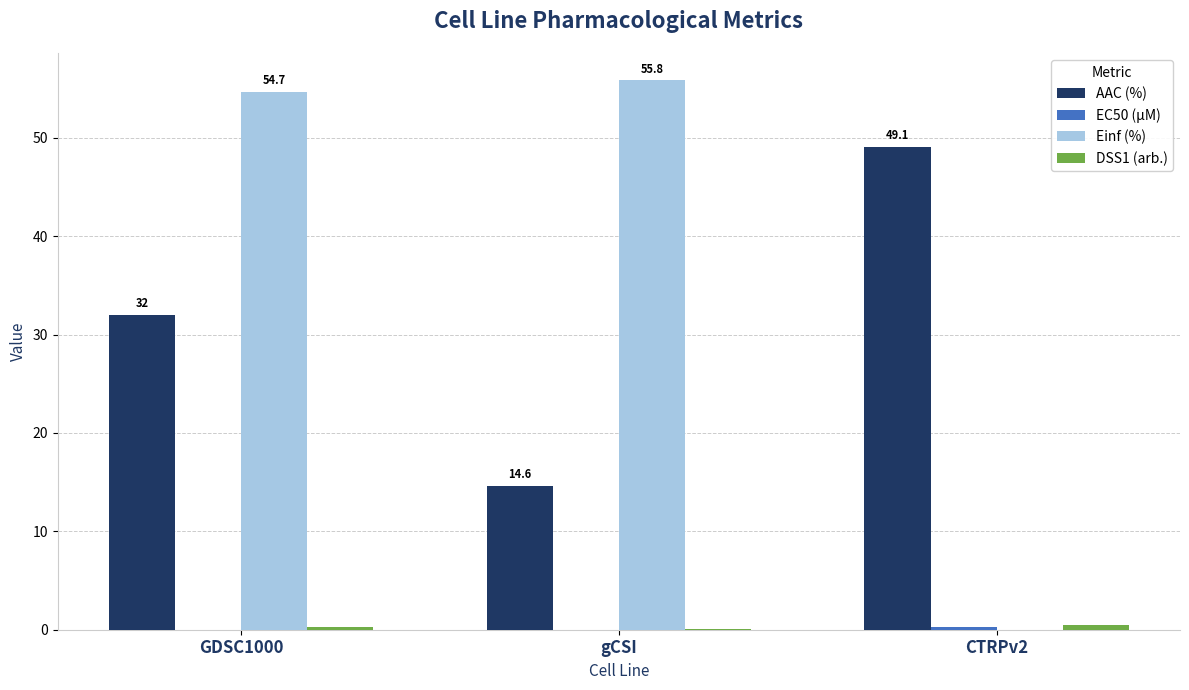

Is it true that Einf (%) equals 36.3 at CTRPv2?

False